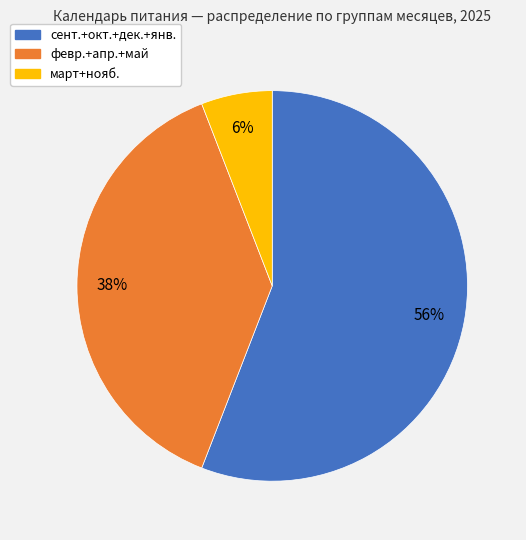

To the nearest percent, what is the average slice percentage?

33%